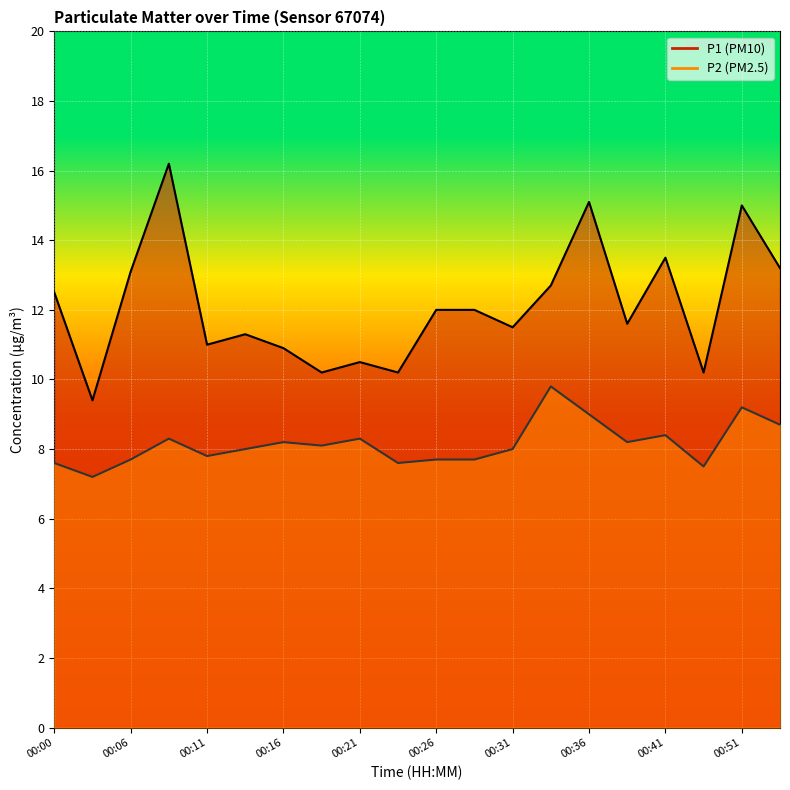

Between 00:38 and 00:11, which is larger?

00:38